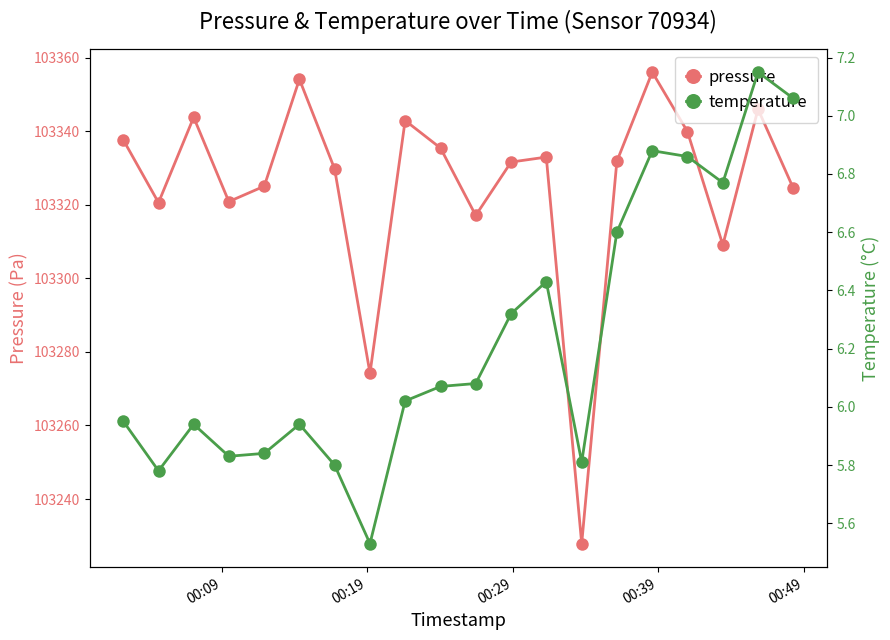

At how many categories does at least one series exceed 95923?

20